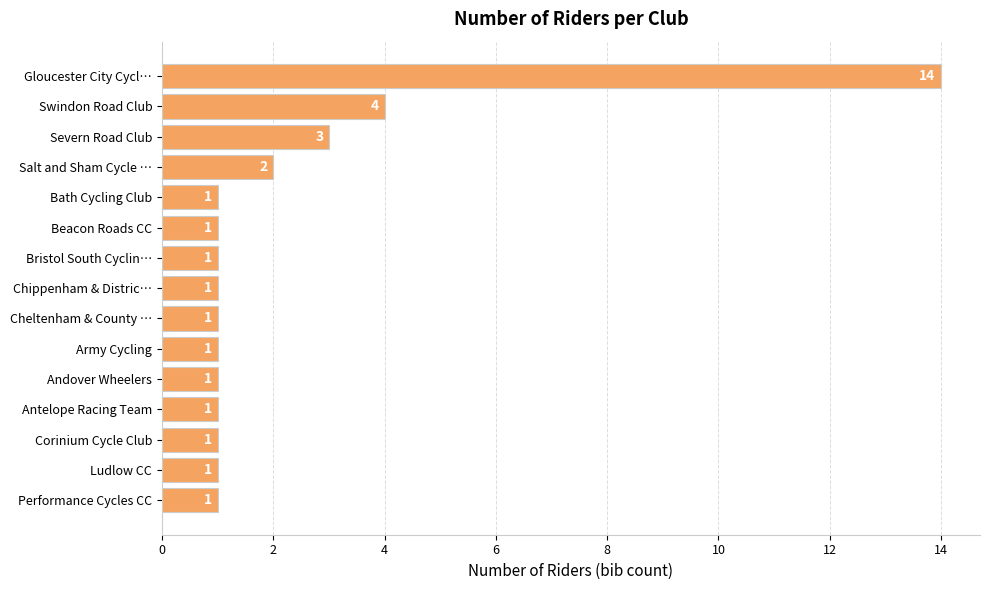

What is the greatest value displayed?

14